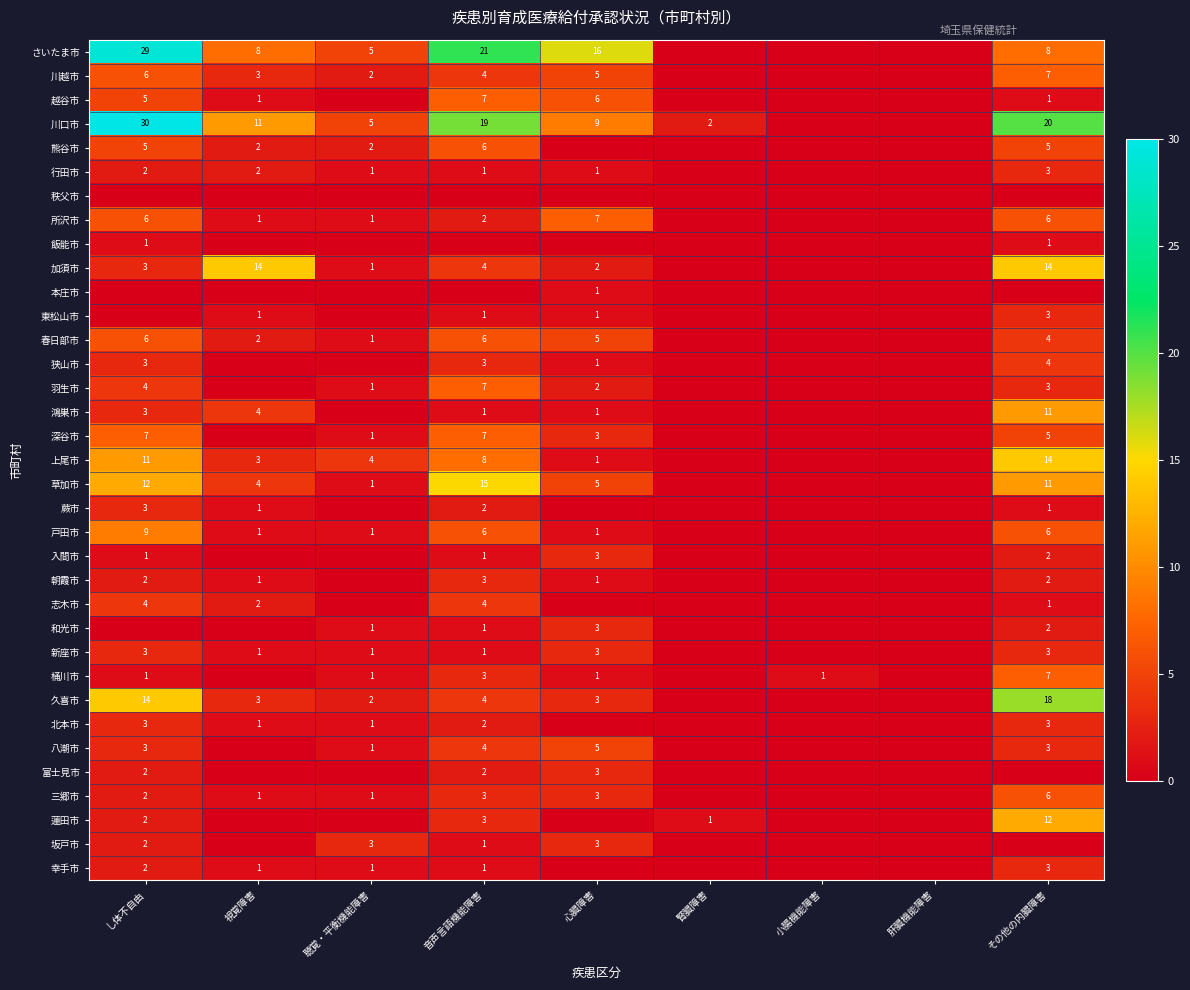

Is it true that 熊谷市 equals 2 at 聴覚・平衡機能障害?

True